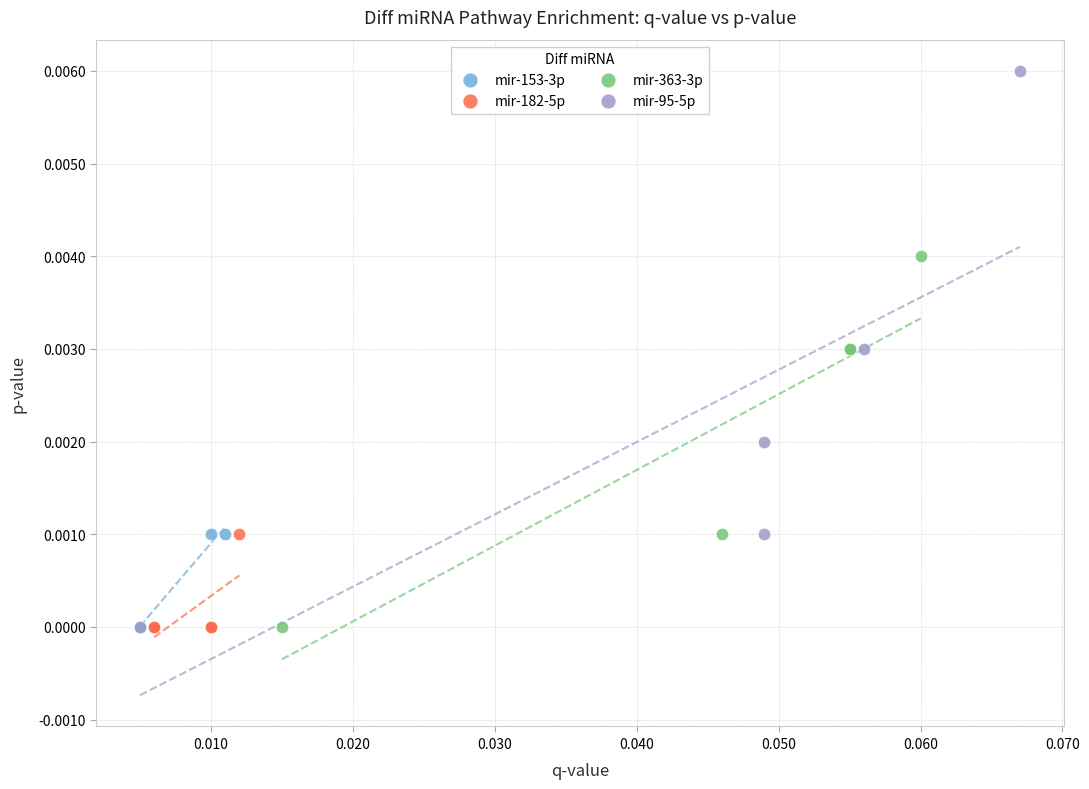

Which series contains the highest Y value?

mir-95-5p